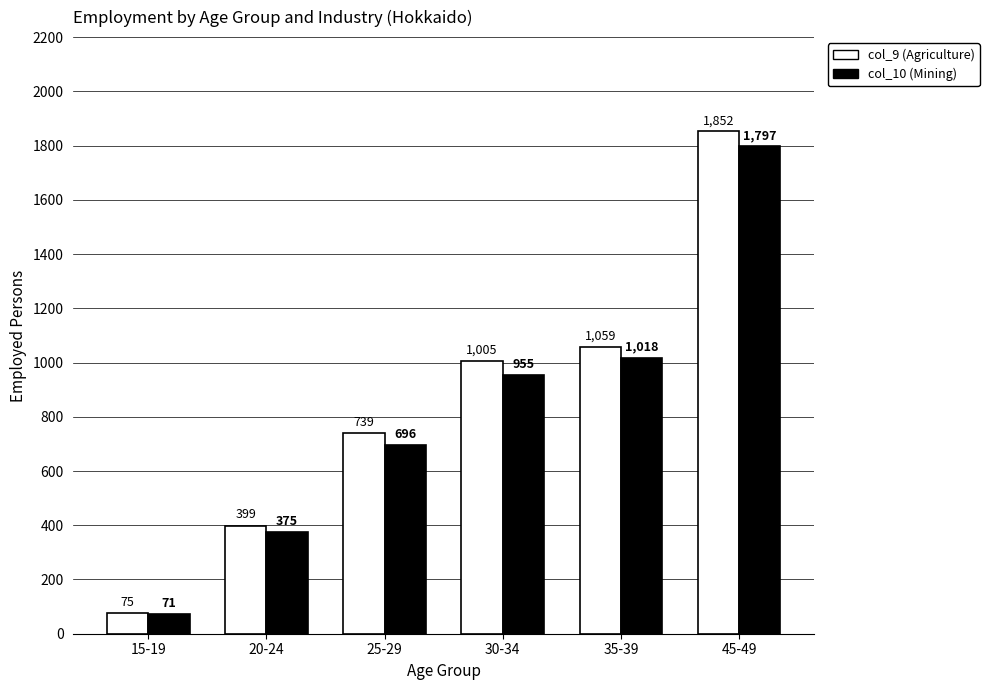

Where is col_10 (Mining) nearest to the value 934?

30-34